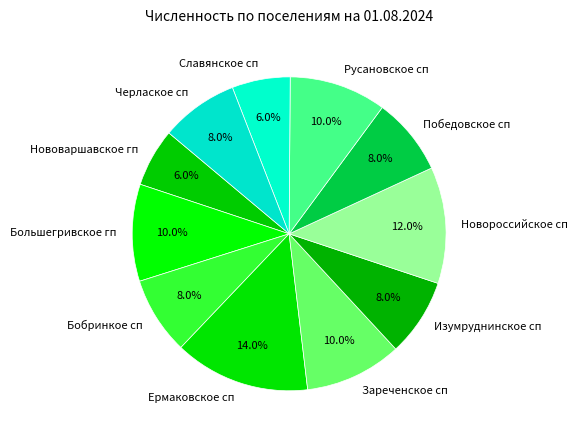

Does Нововаршавское гп account for over 50% of the chart?

No